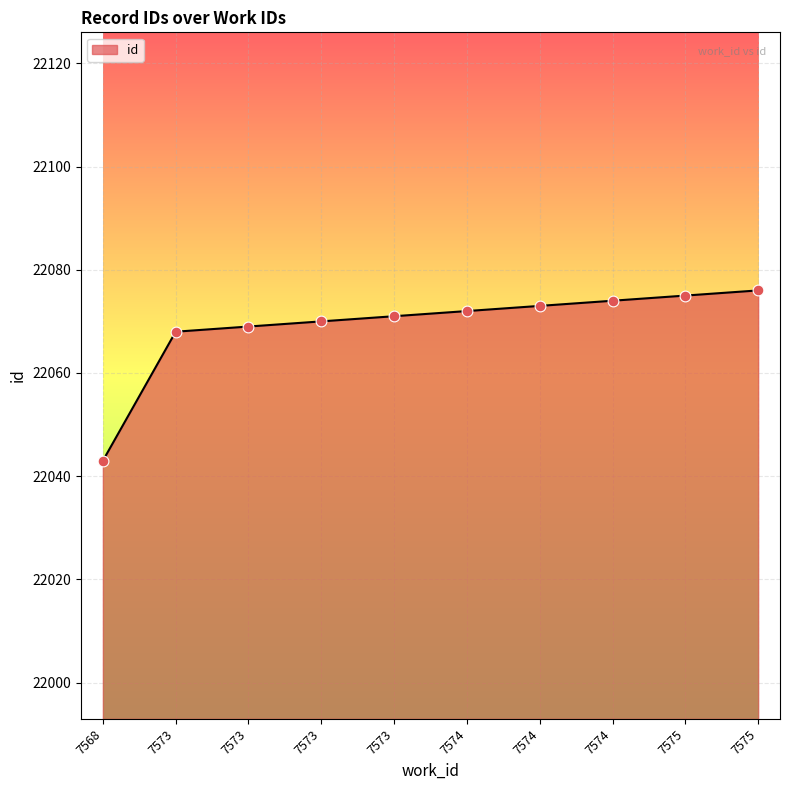

What is the change in value from 7574 to 7575?

+2